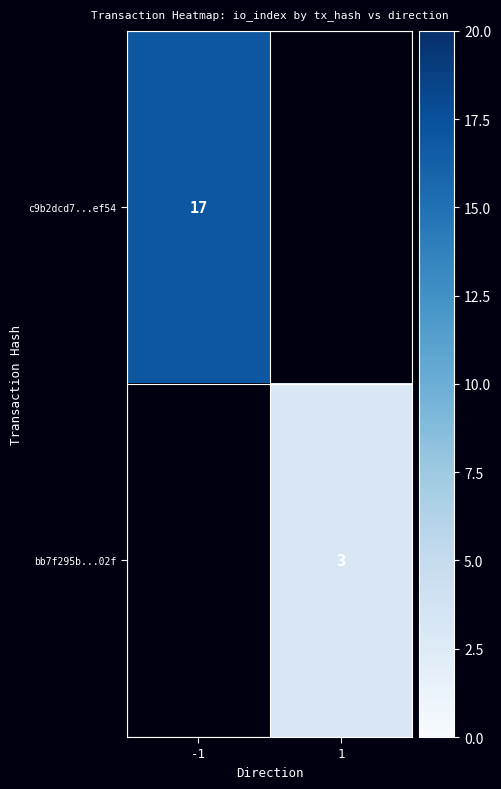

At how many categories does at least one series exceed 13?

1